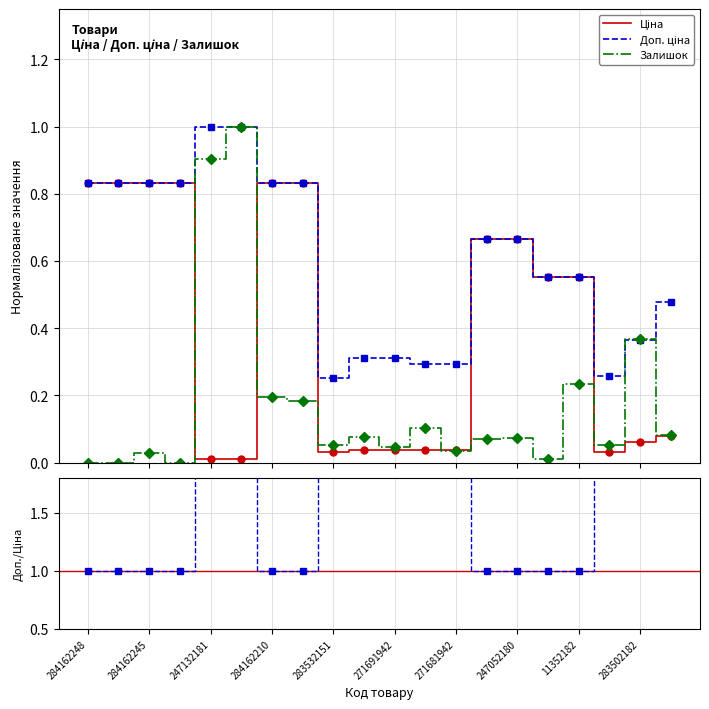

Is this an area chart (filled region under the line)?

No